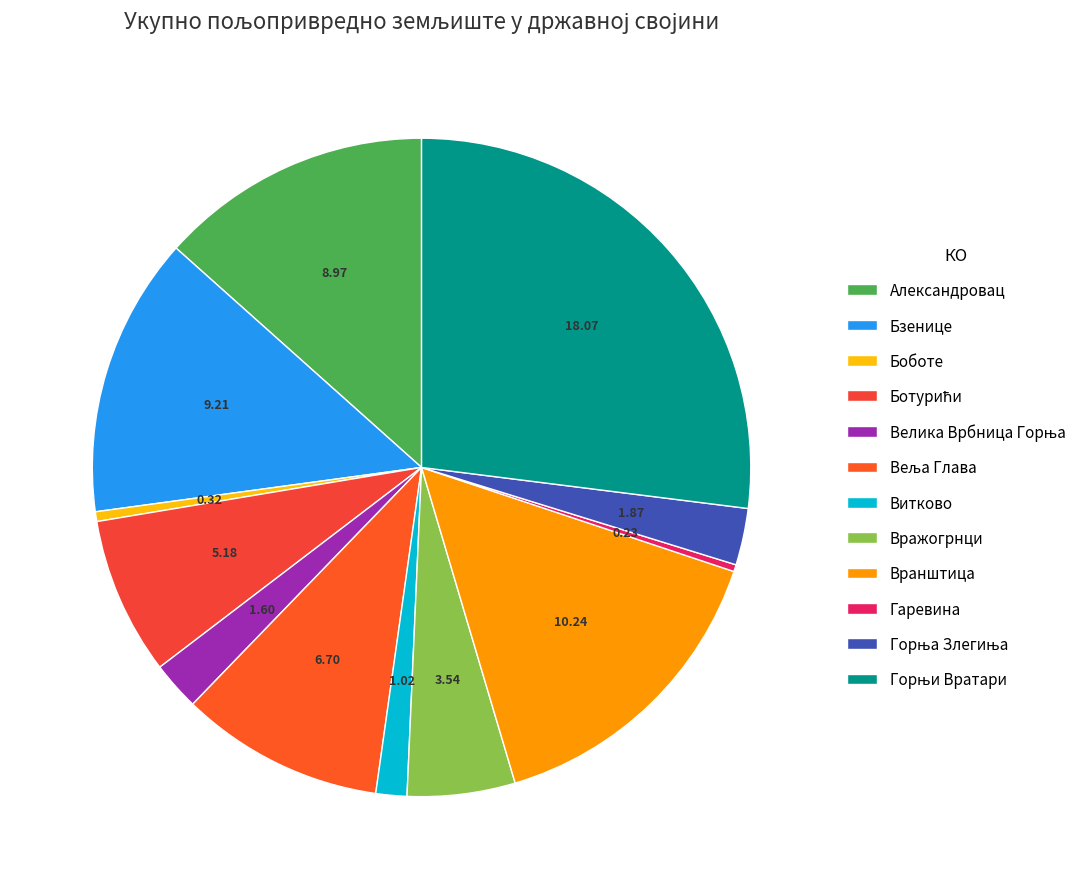

How many segments does this pie chart have?

12